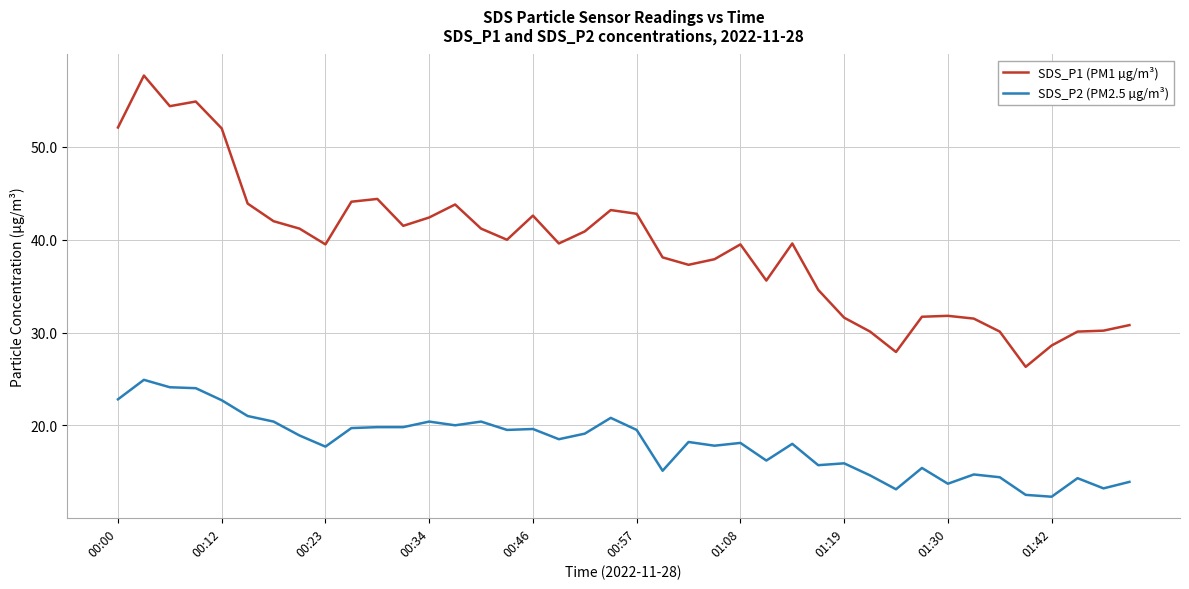

What is the smallest value displayed?

12.3